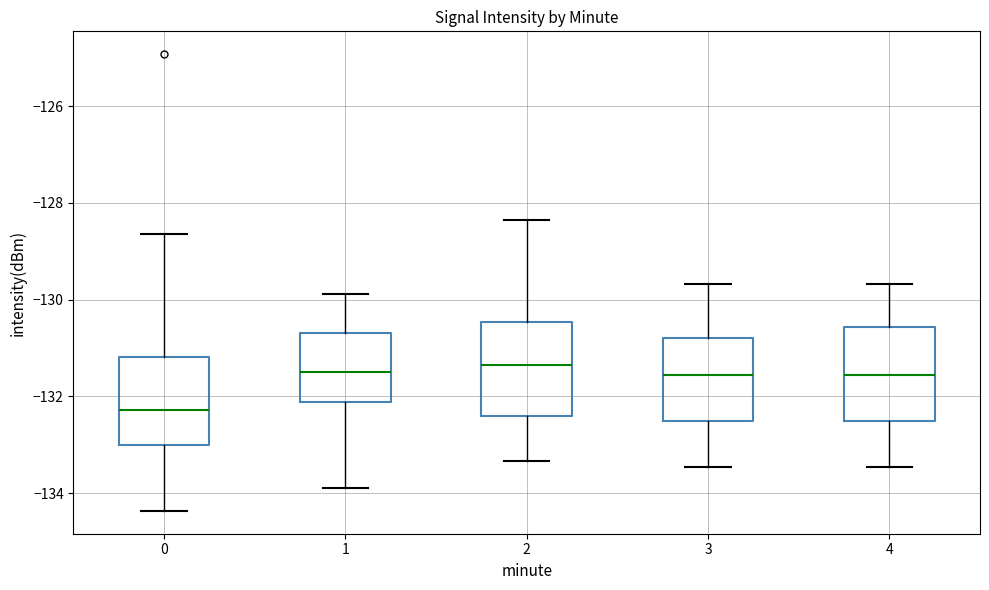

Where does the upper whisker of the box at x = 3 end on the y-axis? The values are not printed on the chart, so give them approximately, as read against the axis.

-129.6